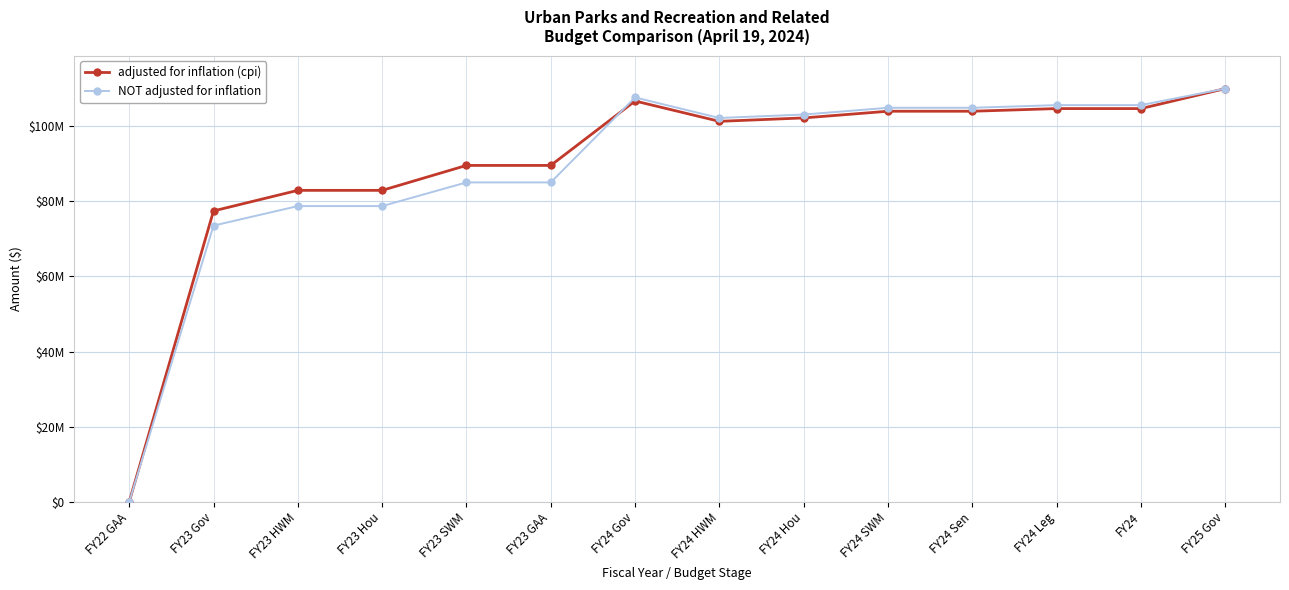

What is the spread (max minus min) of values at FY24 Leg?

925334